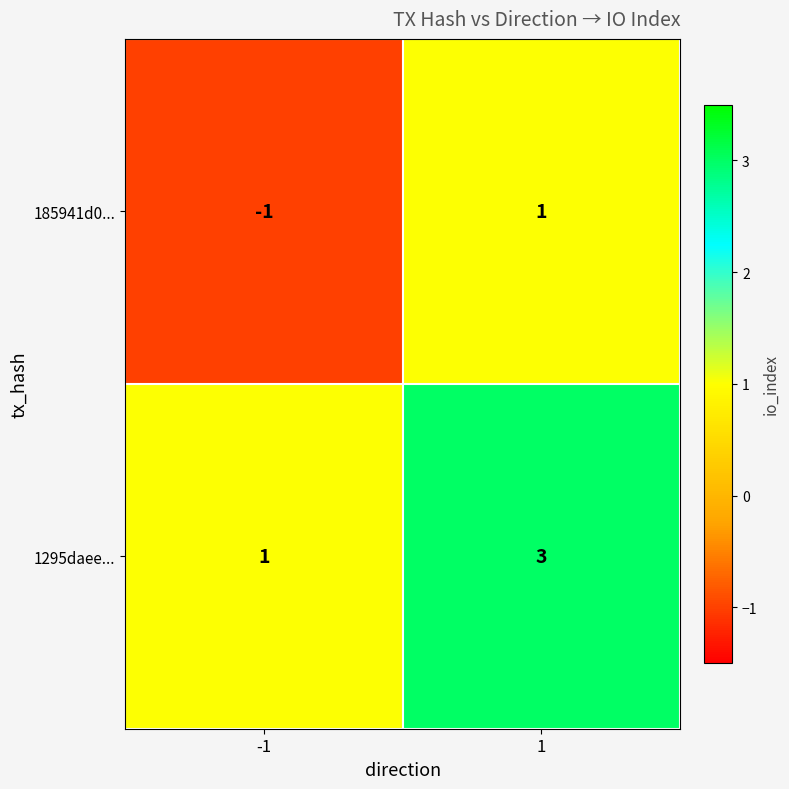

The 185941d0... series shows -1 at -1. True or false?

True